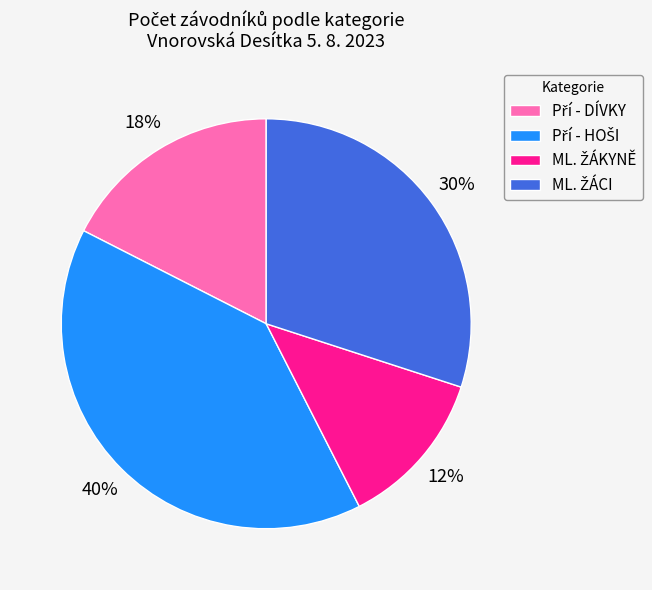

Is there a majority slice in this chart?

No